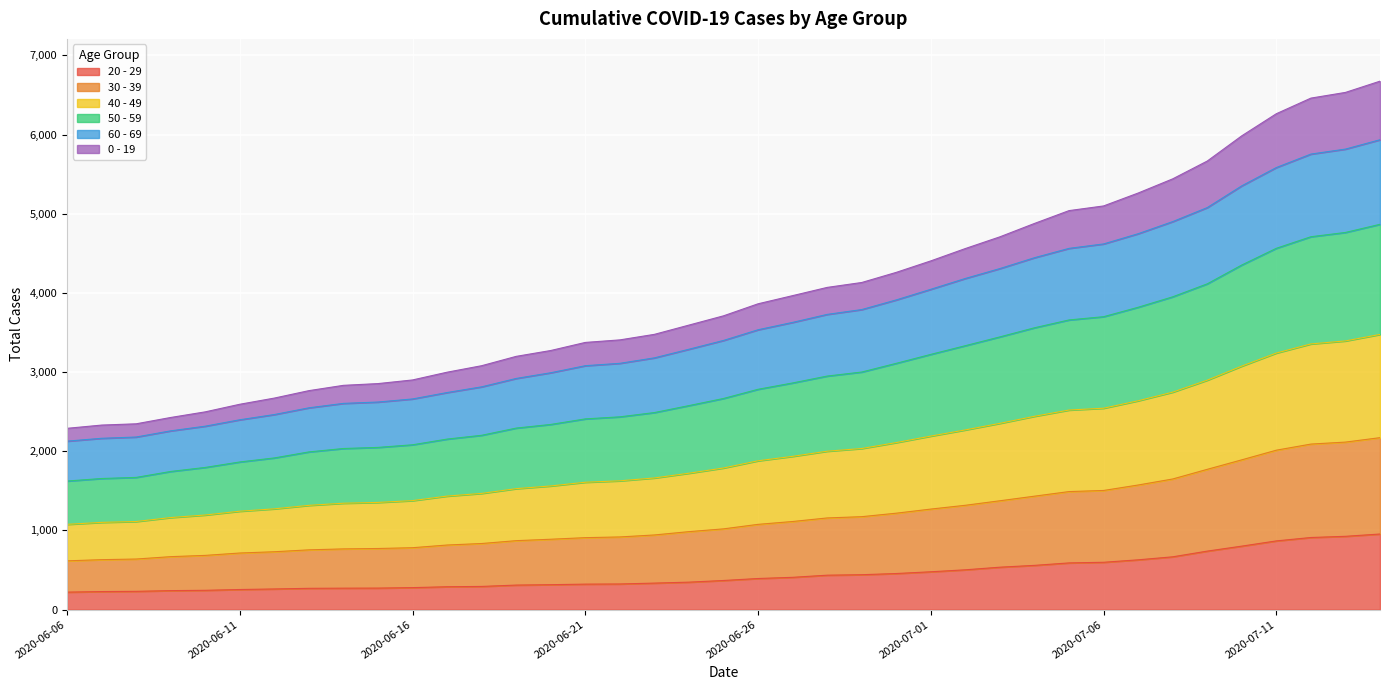

What is the minimum value for 20 - 29?

221